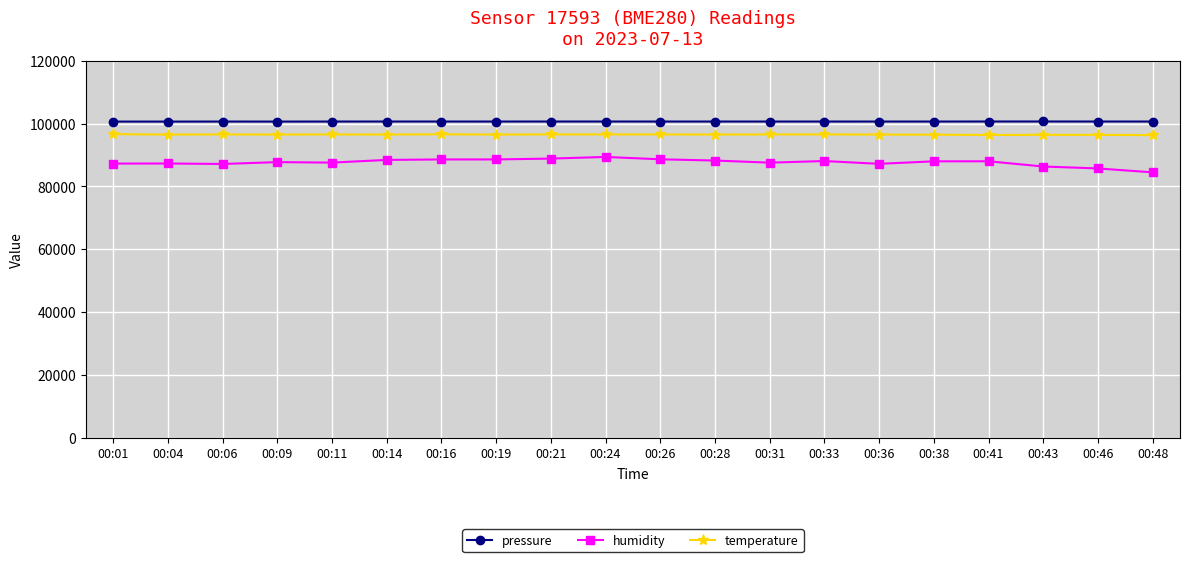

Is it true that temperature equals 96525.0 at 00:06?

True